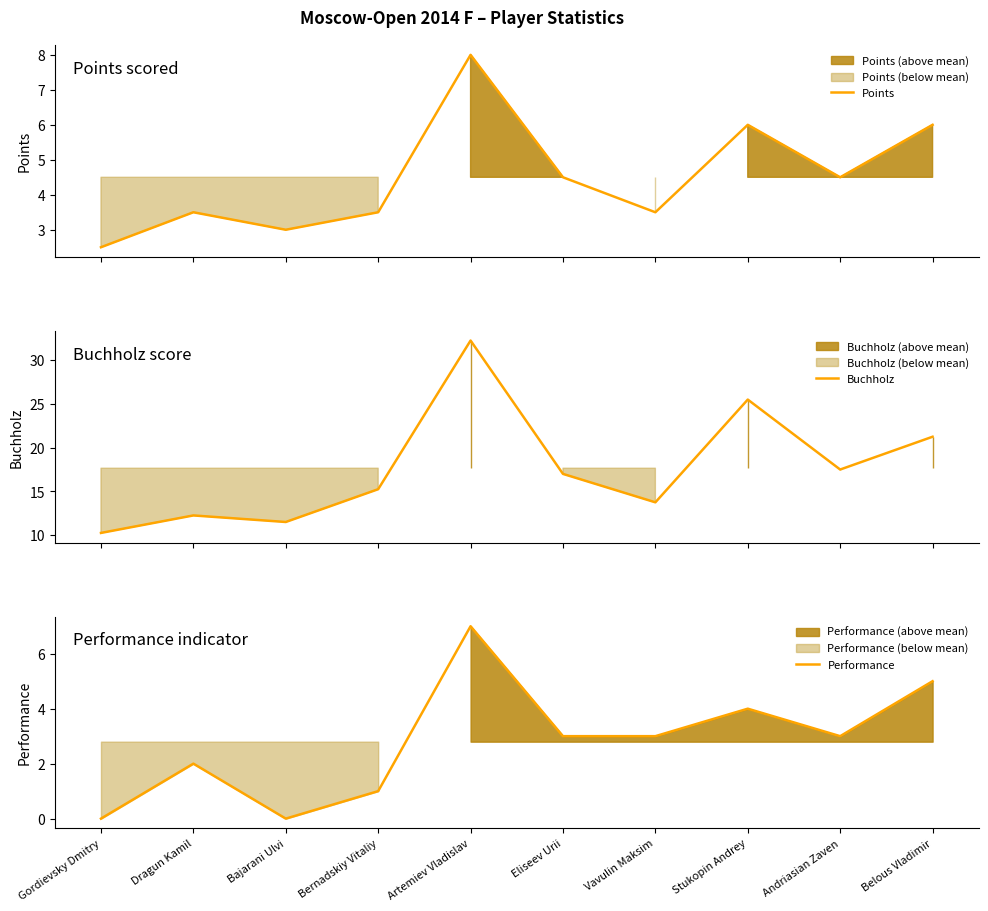

How many values in the Performance series exceed 3?

3